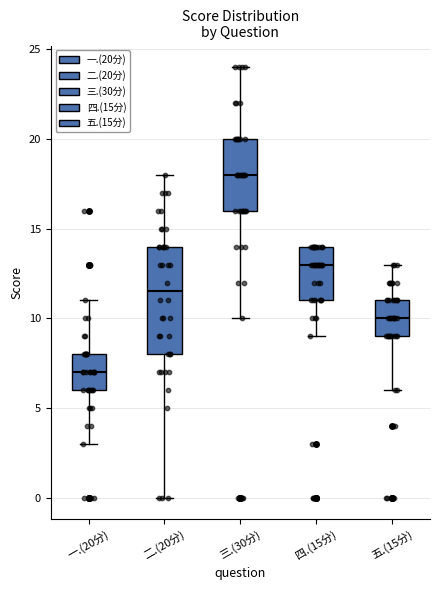

Reading left to right, transcribe this box plot: for each box, give where its median line is, the range the box spans, and where its two whiskers end, as read against the y-axis. The values are not printed on the chart, so give them approximately, as read against the axis.

一.(20分): median 7.0, box 6.0 to 8.0, whiskers 3.0 to 11.0
二.(20分): median 11.5, box 8.0 to 14.0, whiskers 0.0 to 18.0
三.(30分): median 18.0, box 16.0 to 20.0, whiskers 10.0 to 24.0
四.(15分): median 13.0, box 11.0 to 14.0, whiskers 9.0 to 14.0
五.(15分): median 10.0, box 9.0 to 11.0, whiskers 6.0 to 13.0